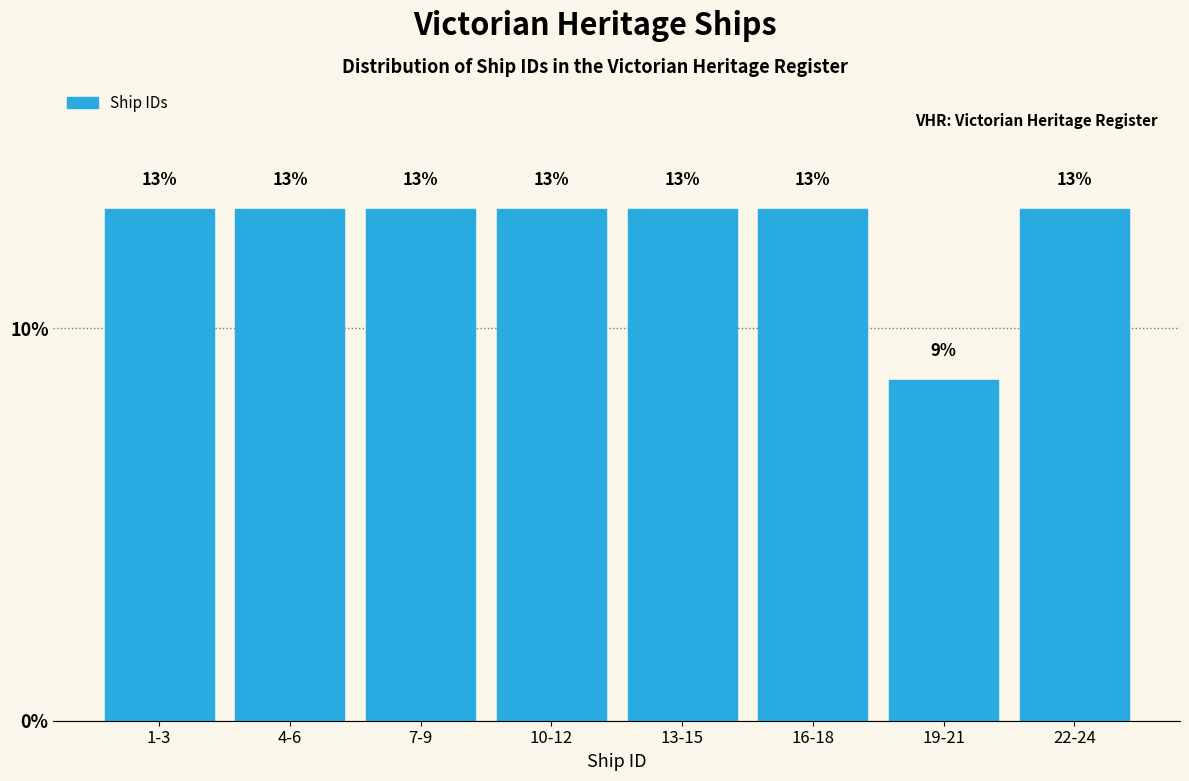

What is the label of the 2nd bar from the right?

19-21